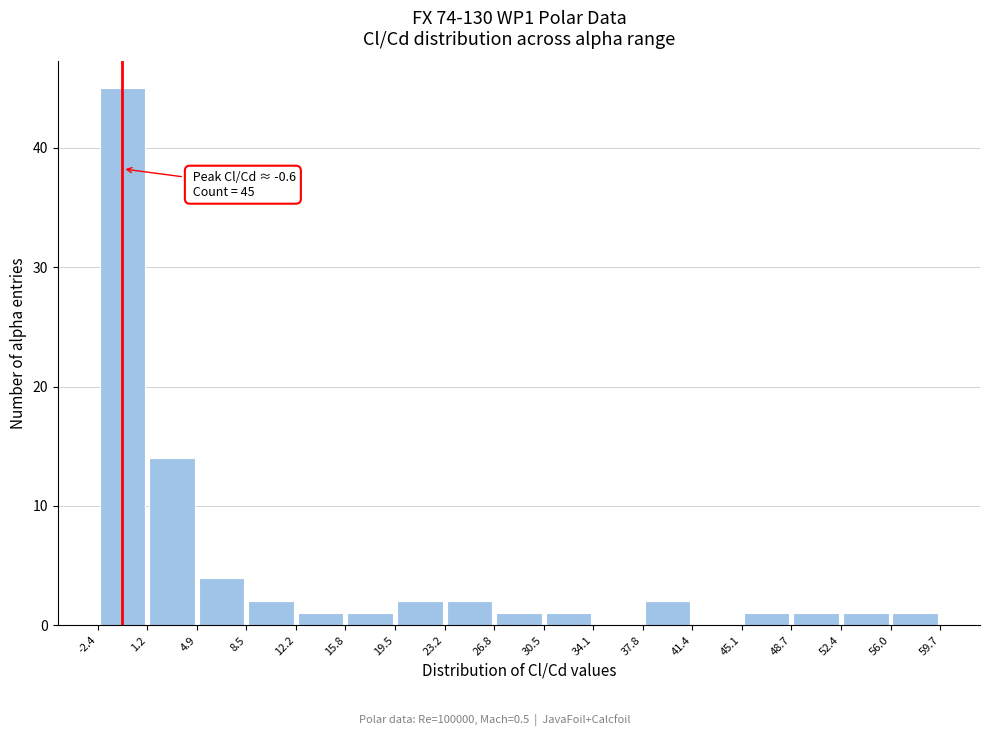

Over which range of the x-axis is the bar tallest?

-2.4 to 1.2